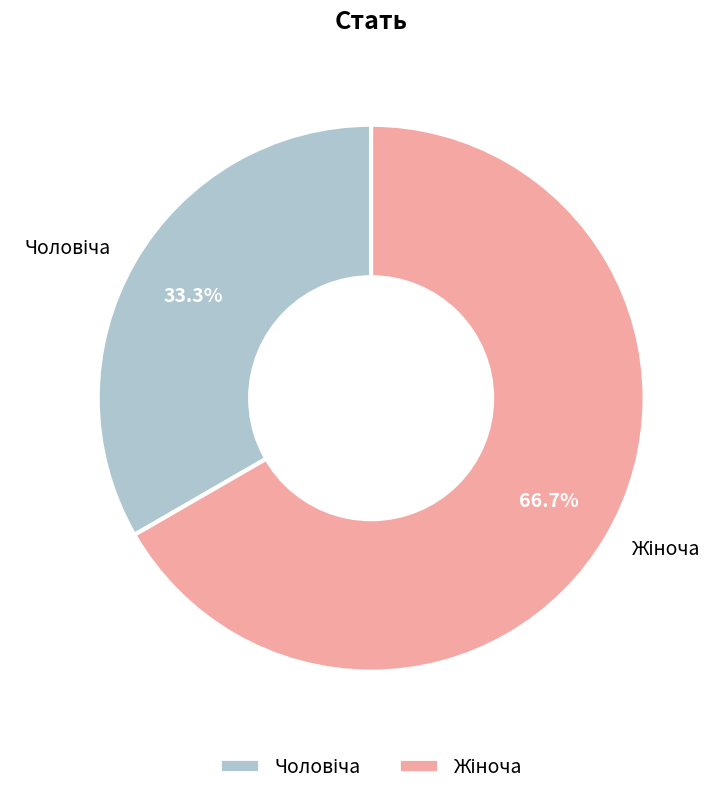

Count the number of slices in the pie.

2